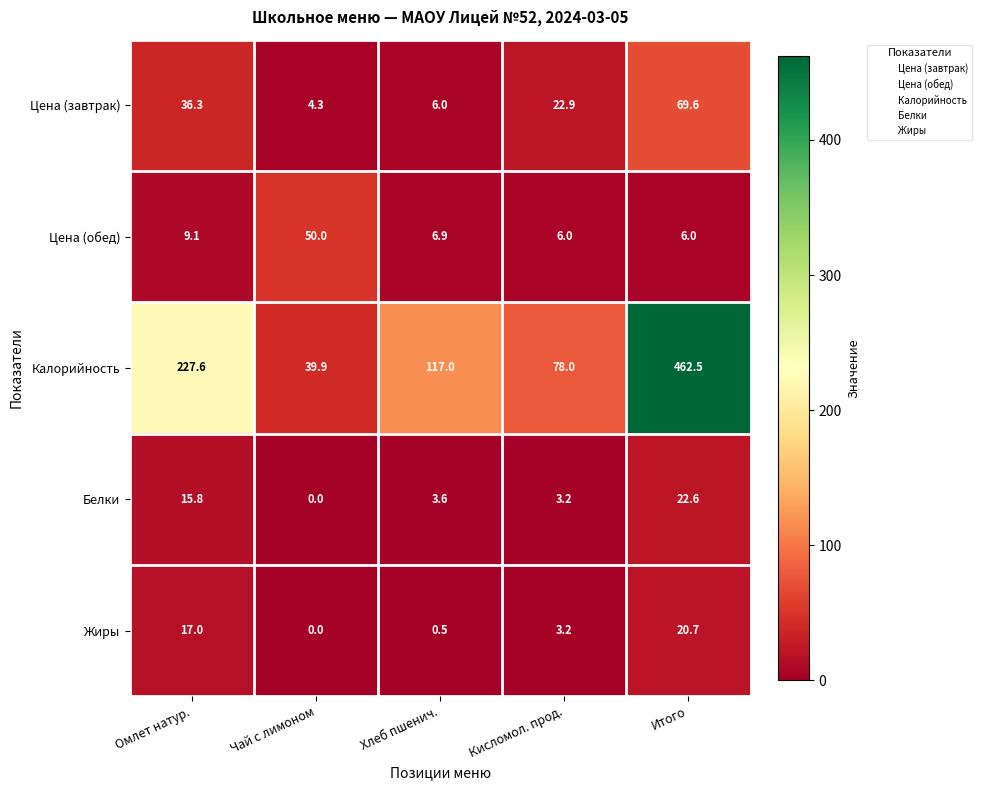

Count the number of data series in this chart.

5